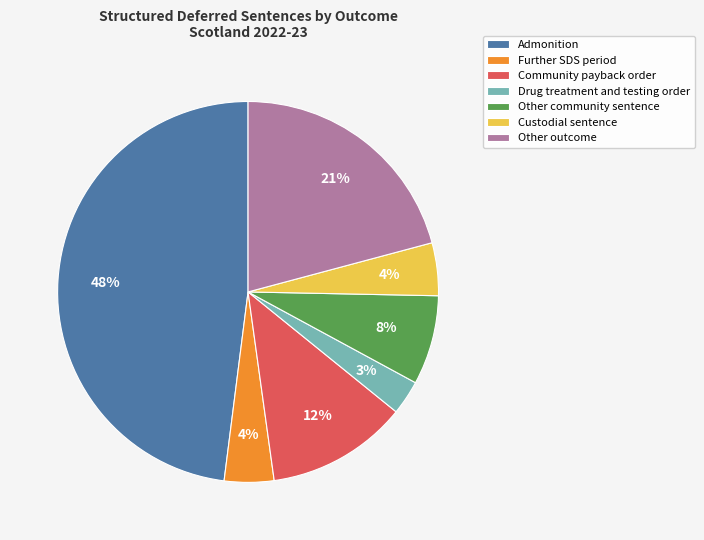

Is it true that Further SDS period is 18% of the pie?

False